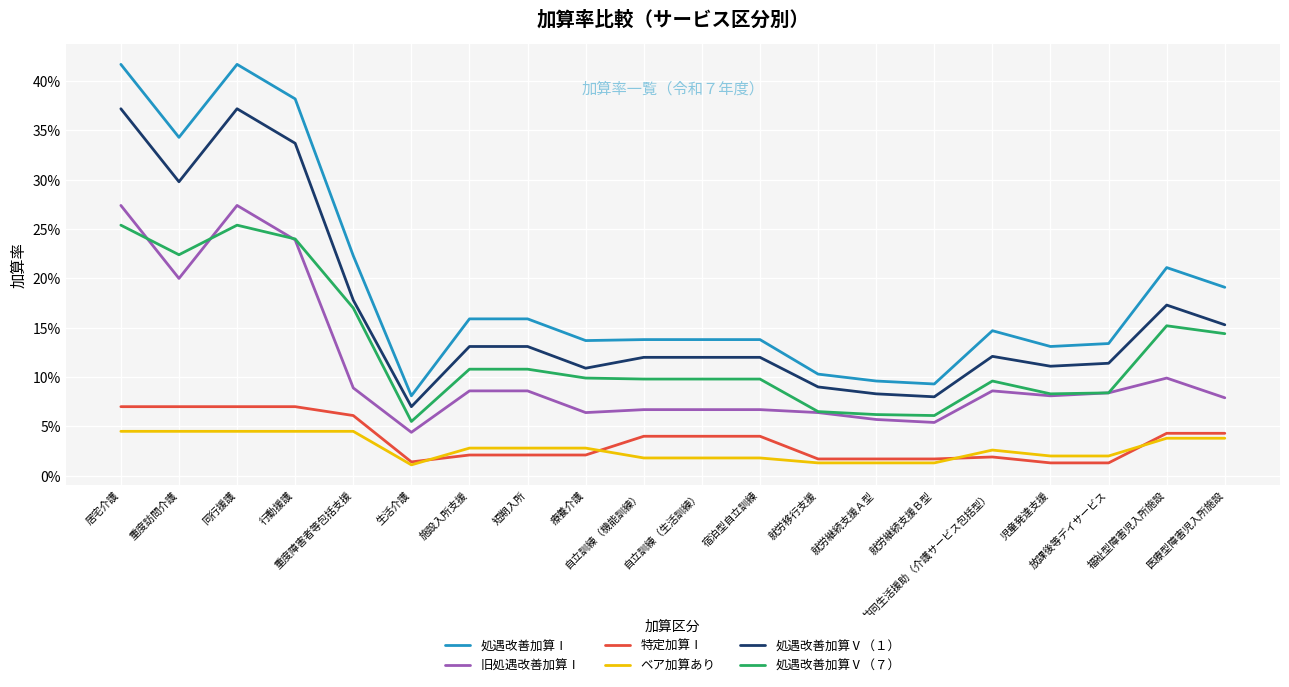

Where is 処遇改善加算Ⅴ（７） nearest to the value 0?

生活介護